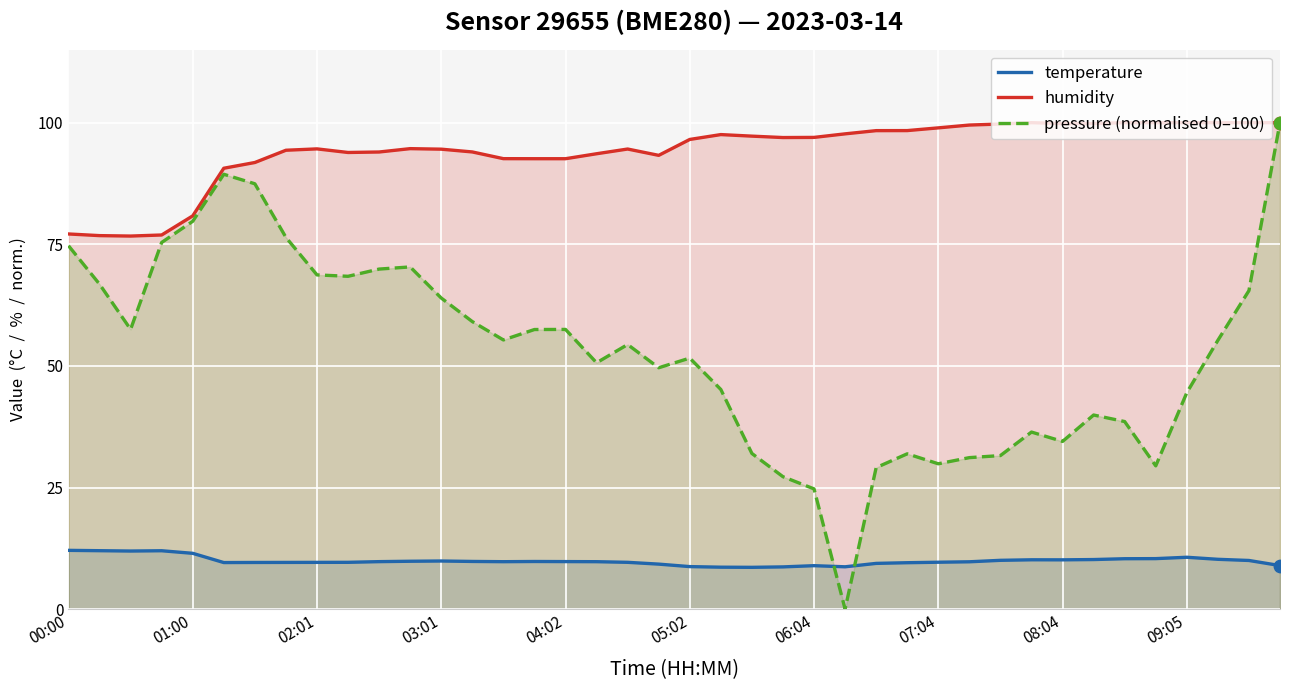

At which category is the sum across all series the highest?

39